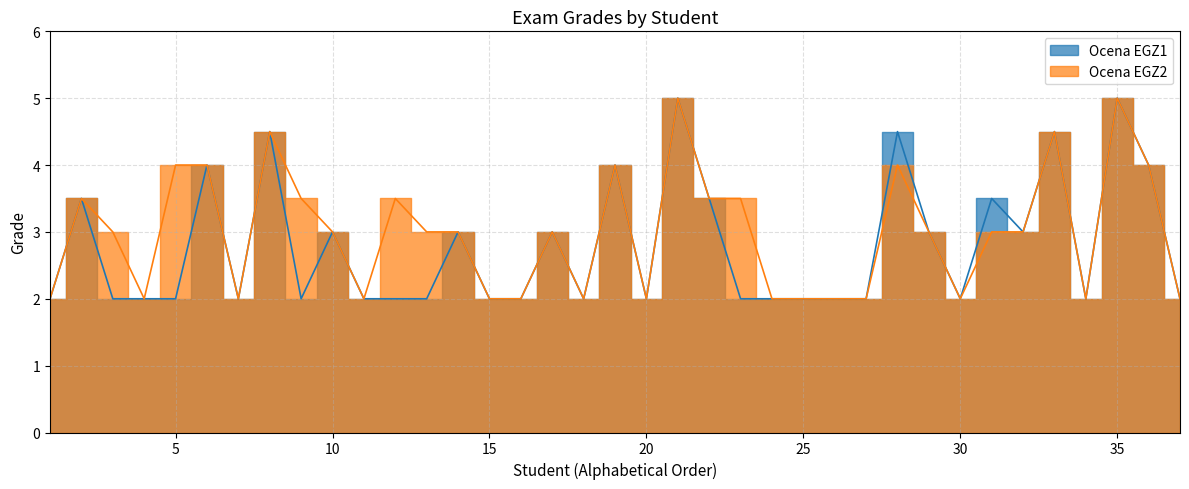

Reading right to left, transcribe all the data shown in this chart.

Ocena EGZ1: 37=2.0	36=4.0	35=5.0	34=2.0	33=4.5	32=3.0	31=3.5	30=2.0	29=3.0	28=4.5	27=2.0	26=2.0	25=2.0	24=2.0	23=2.0	22=3.5	21=5.0	20=2.0	19=4.0	18=2.0	17=3.0	16=2.0	15=2.0	14=3.0	13=2.0	12=2.0	11=2.0	10=3.0	9=2.0	8=4.5	7=2.0	6=4.0	5=2.0	4=2.0	3=2.0	2=3.5	1=2.0
Ocena EGZ2: 37=2.0	36=4.0	35=5.0	34=2.0	33=4.5	32=3.0	31=3.0	30=2.0	29=3.0	28=4.0	27=2.0	26=2.0	25=2.0	24=2.0	23=3.5	22=3.5	21=5.0	20=2.0	19=4.0	18=2.0	17=3.0	16=2.0	15=2.0	14=3.0	13=3.0	12=3.5	11=2.0	10=3.0	9=3.5	8=4.5	7=2.0	6=4.0	5=4.0	4=2.0	3=3.0	2=3.5	1=2.0